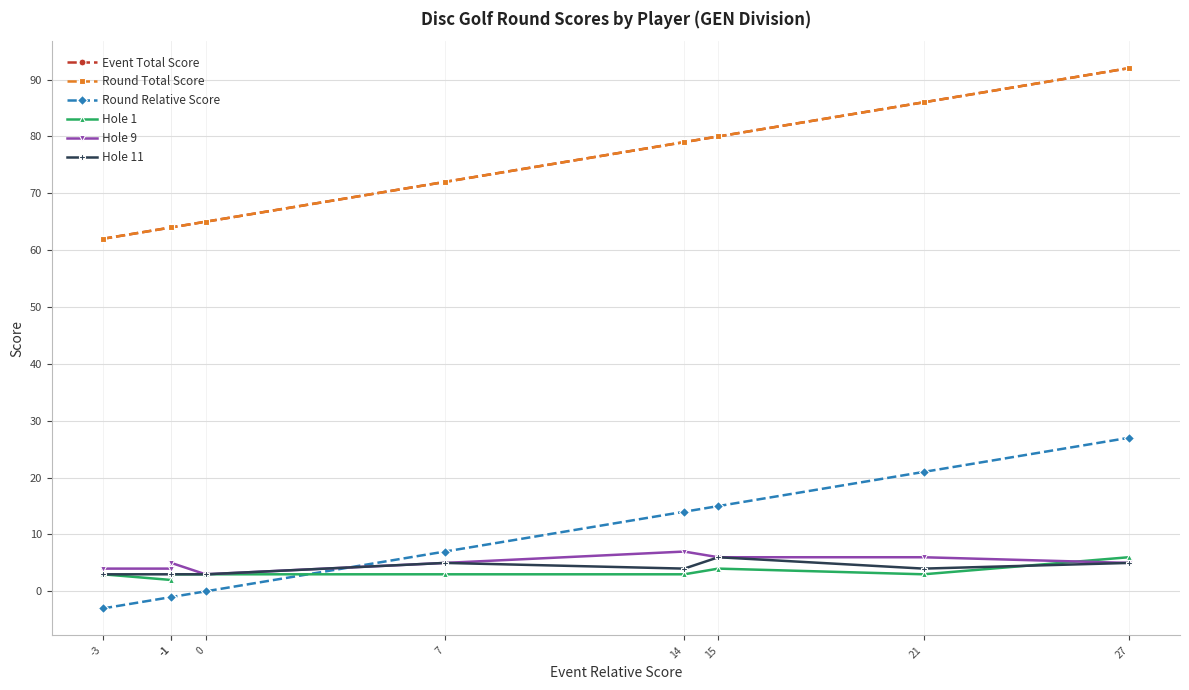

How many times do Round Relative Score and Hole 1 cross each other?

1